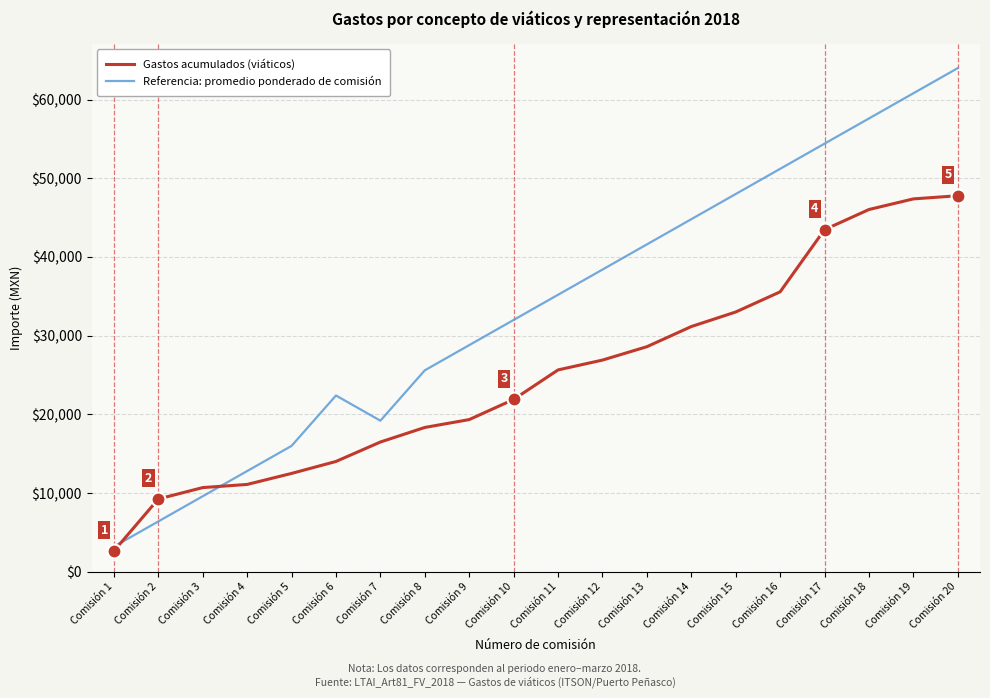

Which category has the lowest value across all series?

Comisión 1